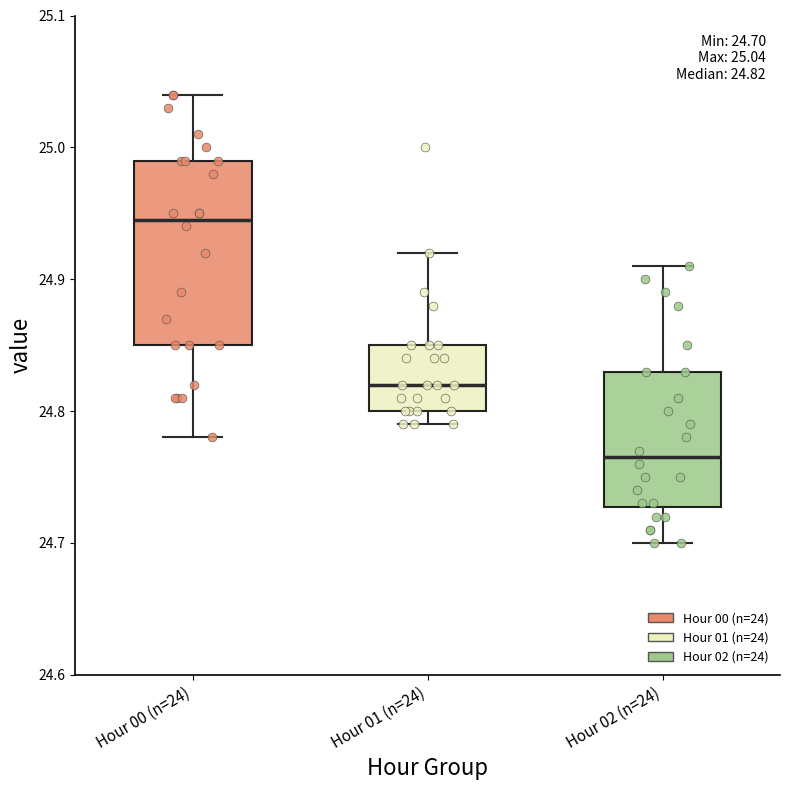

Which box has the highest median line?

Hour 00 (n=24)